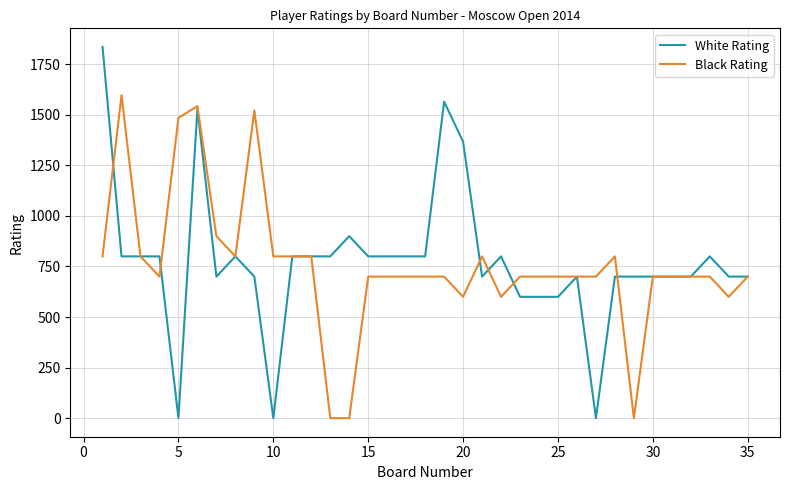

What is the highest value of the Black Rating series?

1597